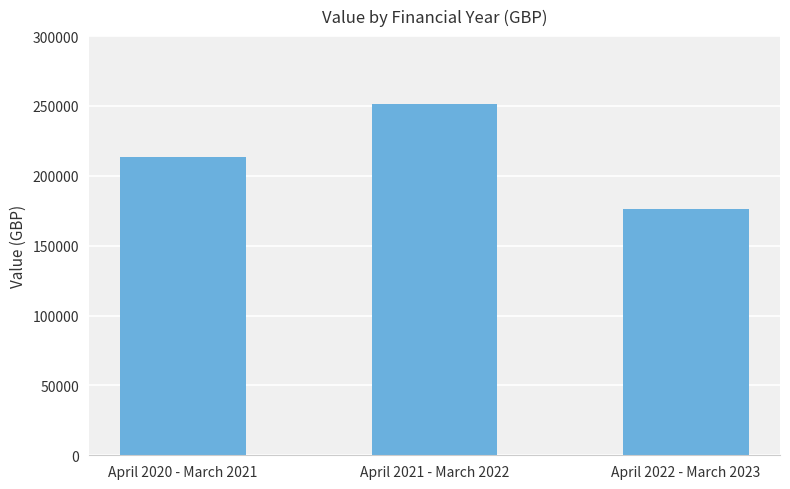

Which category has the highest value across all series?

April 2021 - March 2022